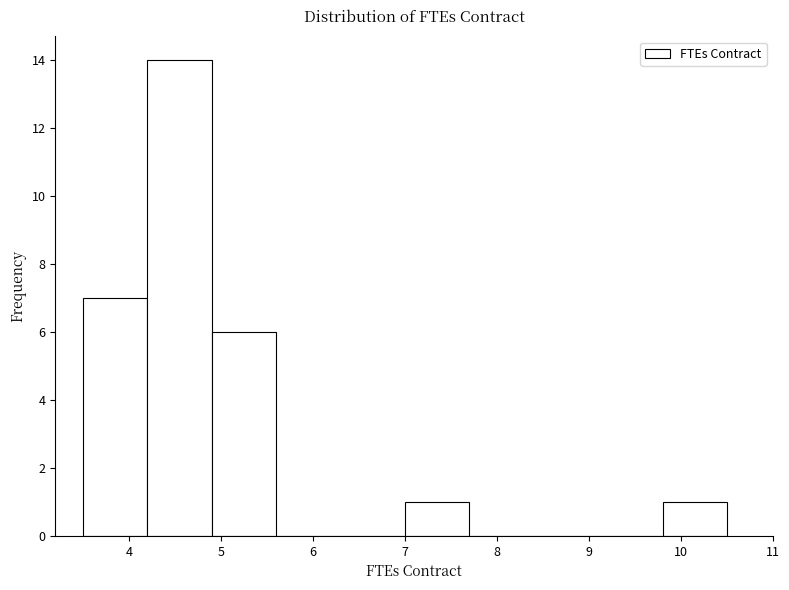

Over which range of the x-axis is the bar tallest?

4.2 to 4.9